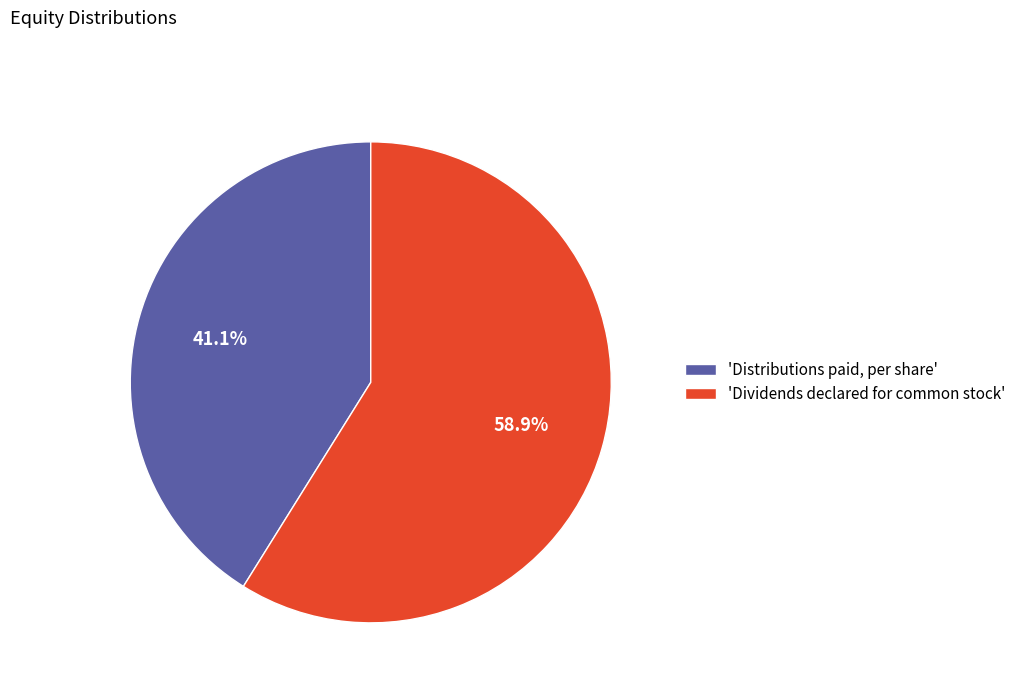

Which slice is the largest?

'Dividends declared for common stock'